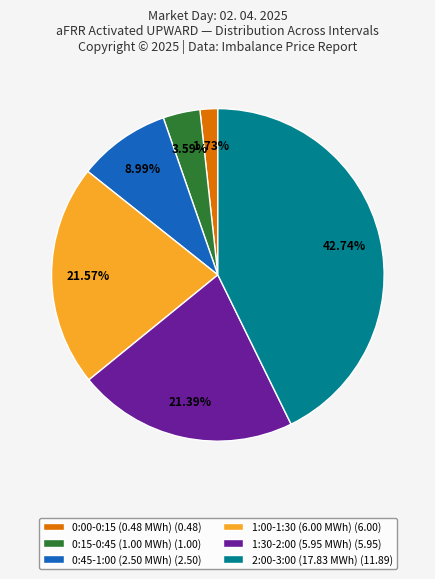

Which has a higher value, 1:00-1:30 (6.00 MWh) (6.00) or 2:00-3:00 (17.83 MWh) (11.89)?

2:00-3:00 (17.83 MWh) (11.89)